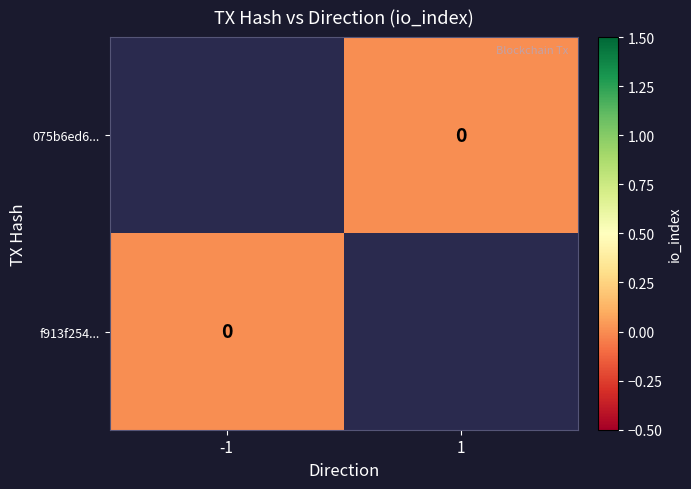

Count the number of data series in this chart.

2